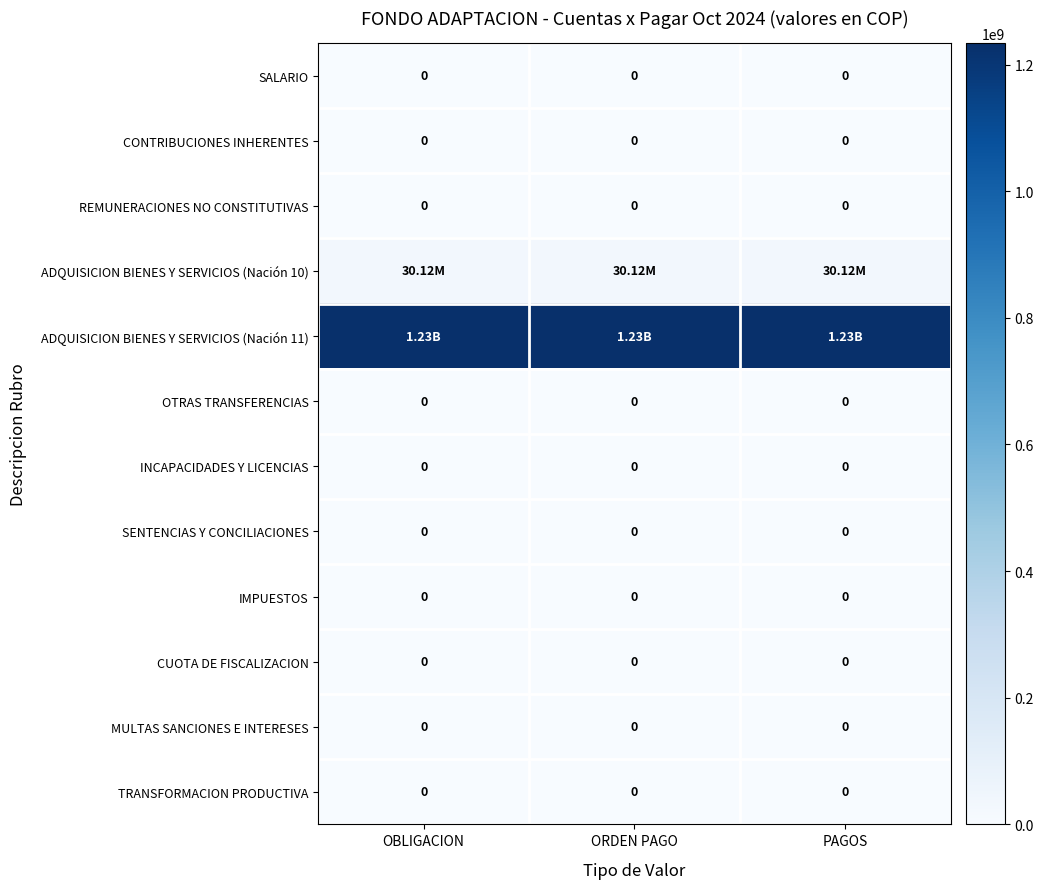

What is the spread (max minus min) of values at OBLIGACION?

1233799064.3